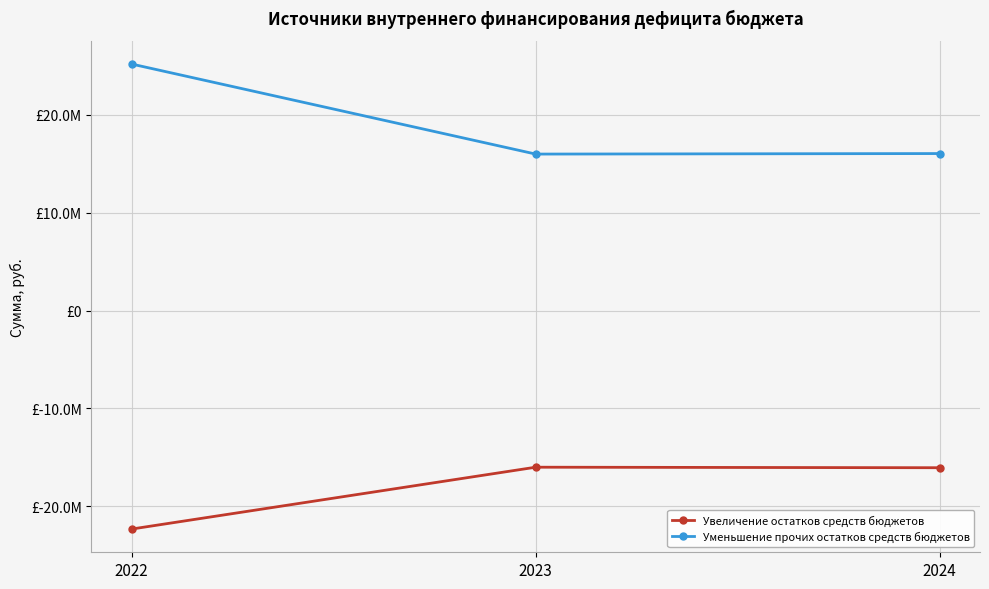

Is this an area chart (filled region under the line)?

No